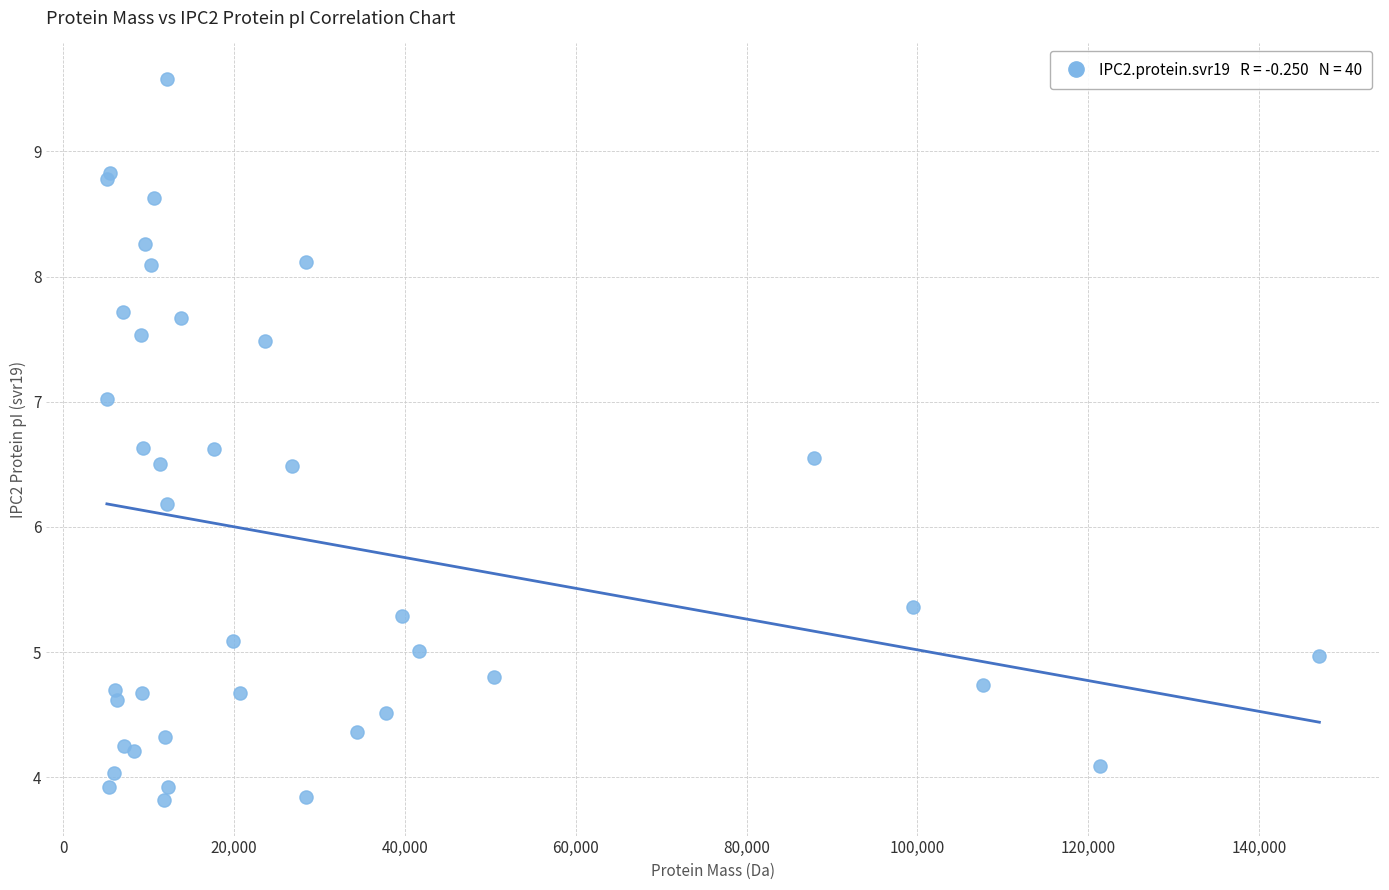

What Y value in the scatter plot is closest to 6?

6.2